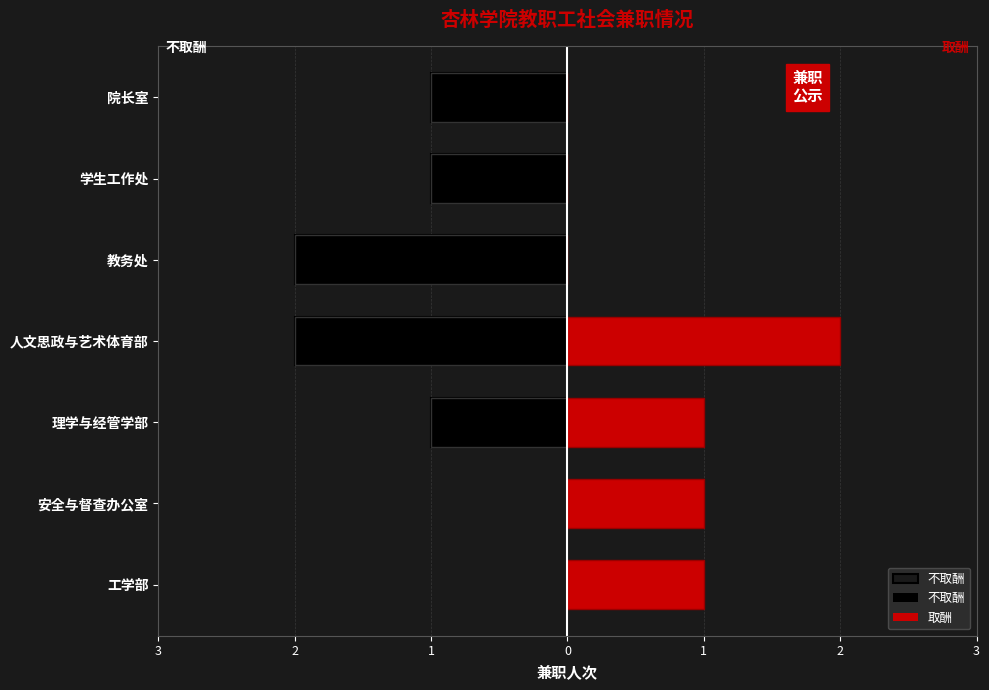

Between 教务处 and 院长室, which is larger?

院长室